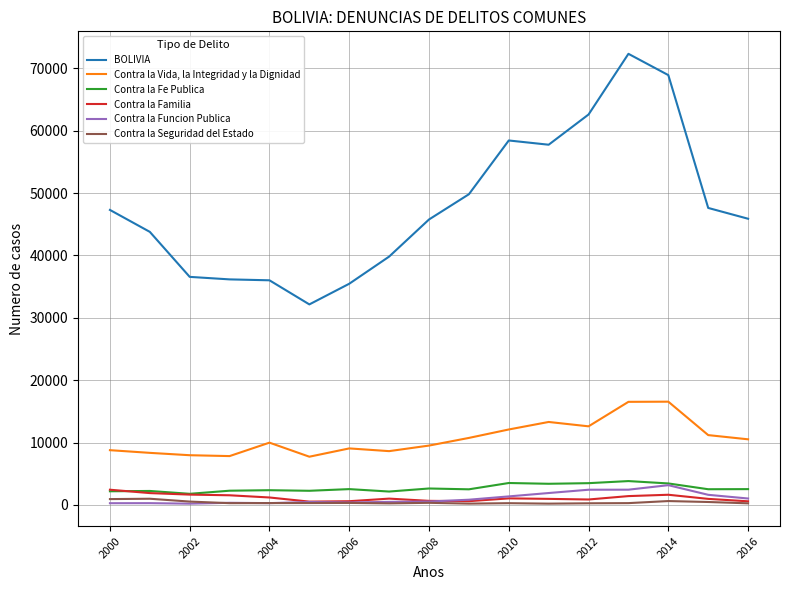

At how many categories does at least one series exceed 60509?

3